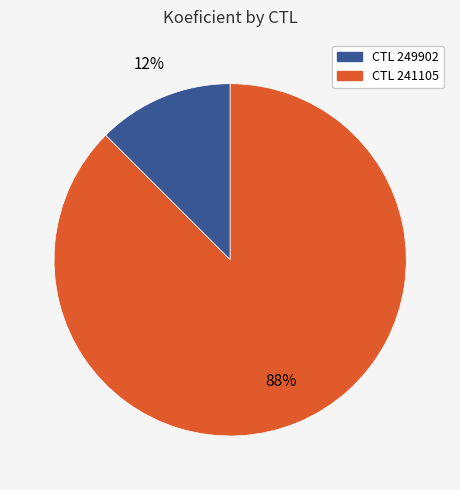

How many slices are in this pie chart?

2